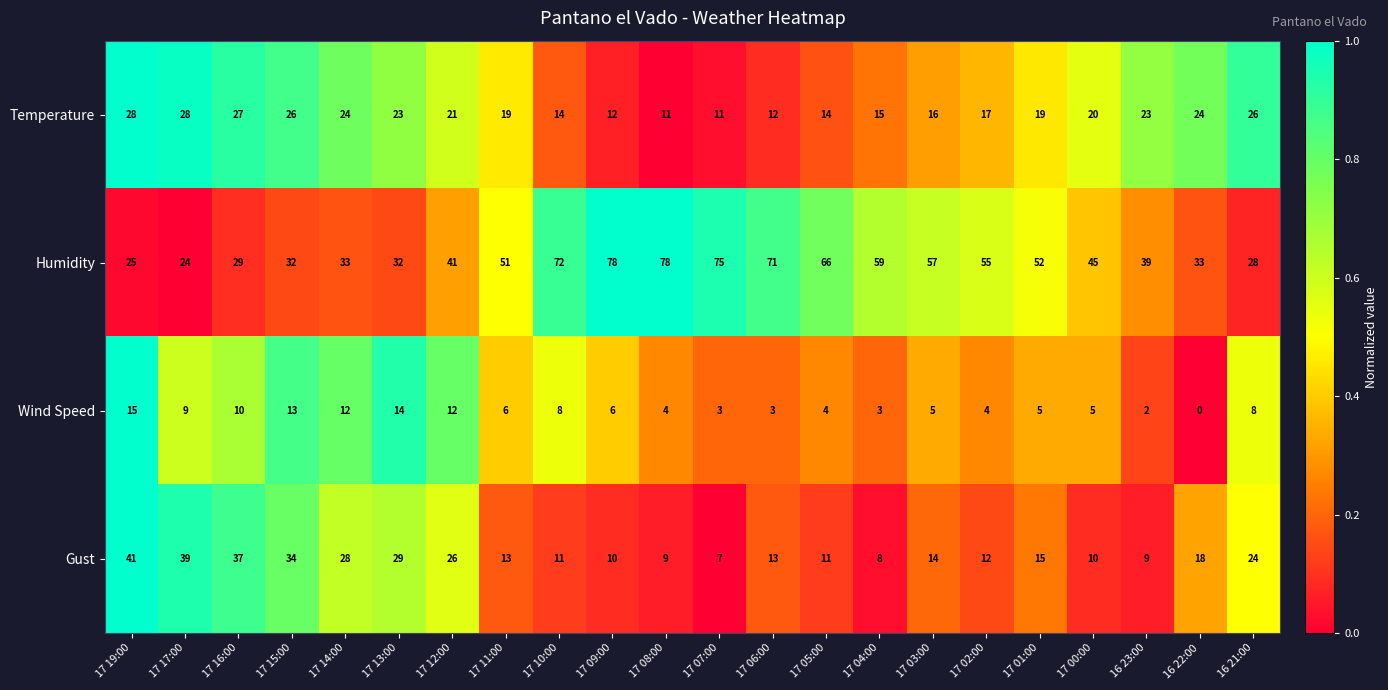

Rank the series by their maximum value, from lowest to highest.

Wind Speed, Temperature, Gust, Humidity